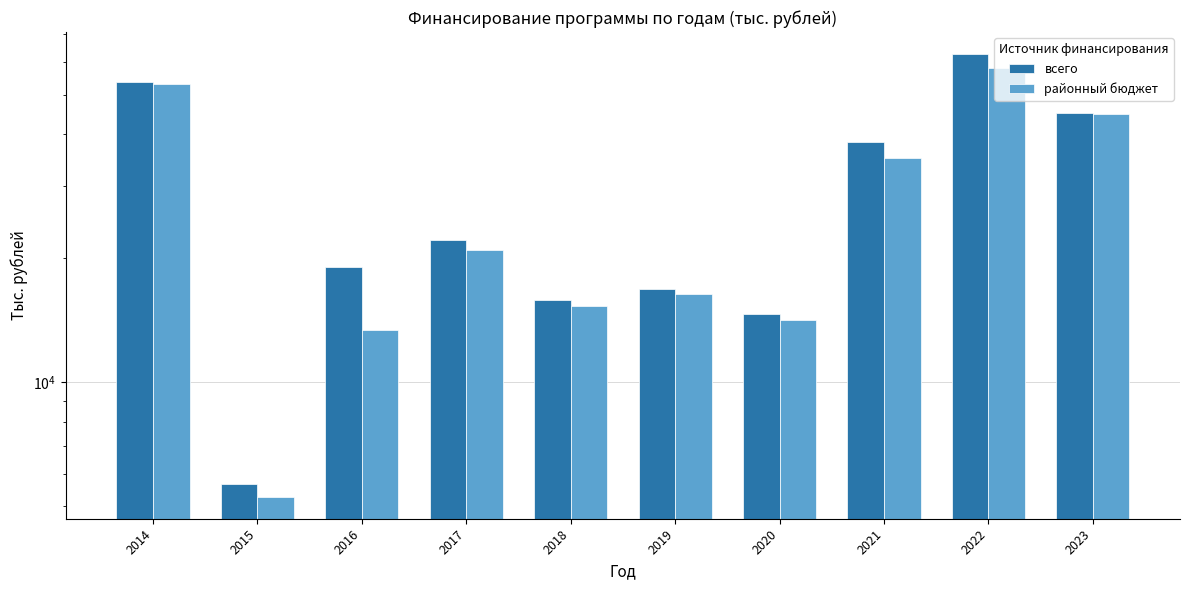

Reading left to right, transcribe all the data shown in this chart.

всего: 53736.4	5680.4	19116.2	22204.6	15835.9	16863.9	14639.2	38368.0	62652.7	45070.9
районный бюджет: 53025.3	5281.3	13414.8	21005.6	15336.9	16363.9	14139.3	35068.0	58065.8	44754.6